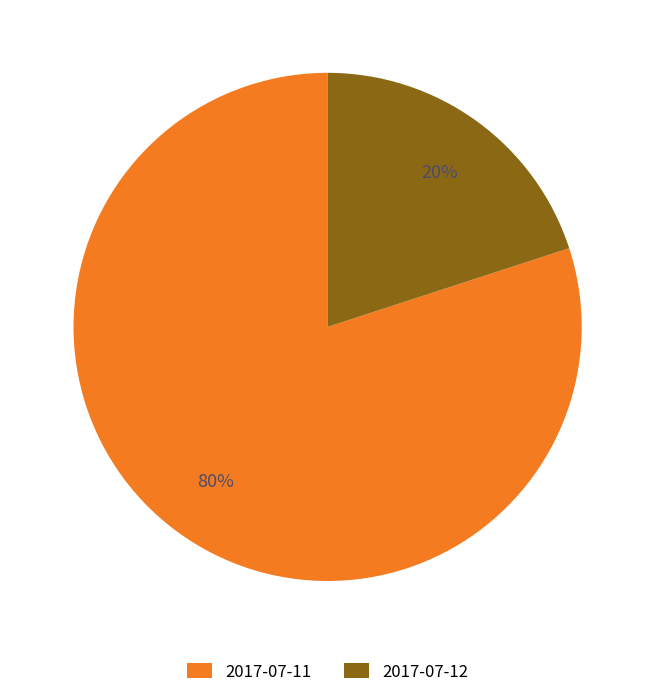

What is the ratio of the value at 2017-07-11 to the value at 2017-07-12?

4.0